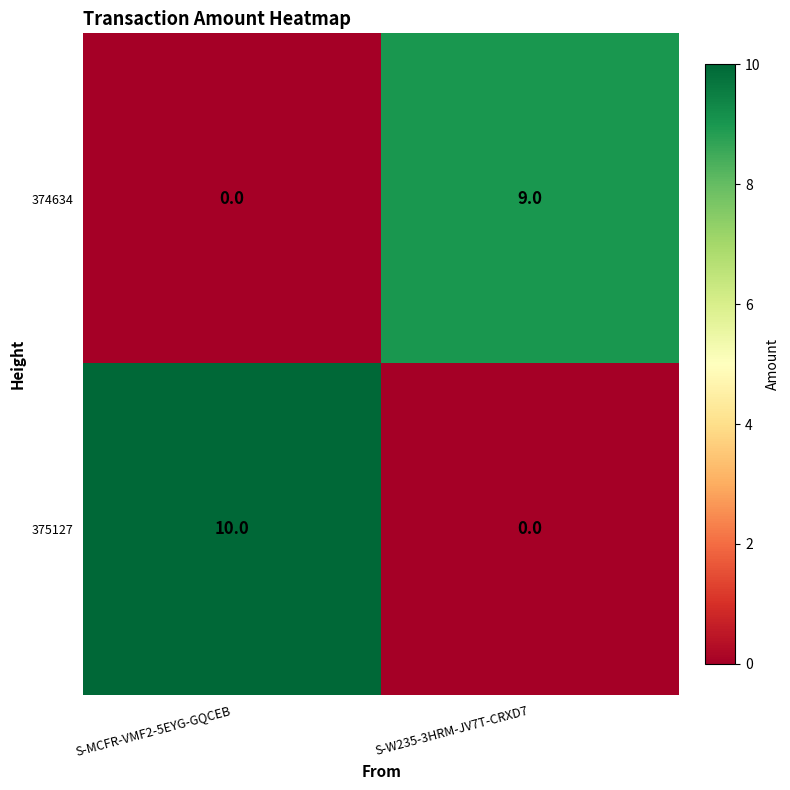

How many data points in 375127 are less than 10?

1